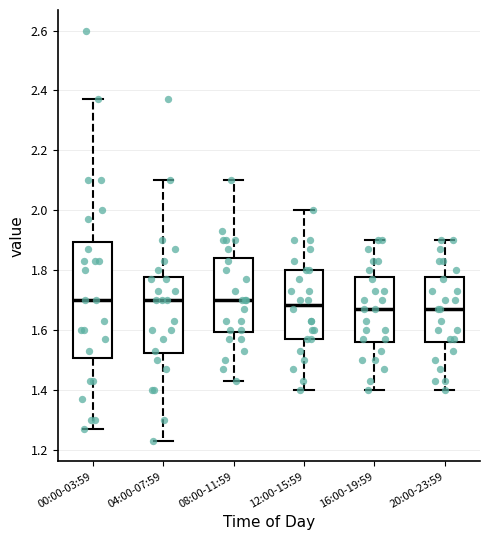

Reading left to right, read every box against the y-axis: the position of its median line, the range the box covers, and the ends of its whiskers. The values are not printed on the chart, so give them approximately, as read against the axis.

00:00-03:59: median 1.70, box 1.50 to 1.90, whiskers 1.28 to 2.38
04:00-07:59: median 1.70, box 1.52 to 1.78, whiskers 1.24 to 2.10
08:00-11:59: median 1.70, box 1.60 to 1.84, whiskers 1.44 to 2.10
12:00-15:59: median 1.68, box 1.58 to 1.80, whiskers 1.40 to 2.00
16:00-19:59: median 1.68, box 1.56 to 1.78, whiskers 1.40 to 1.90
20:00-23:59: median 1.68, box 1.56 to 1.78, whiskers 1.40 to 1.90